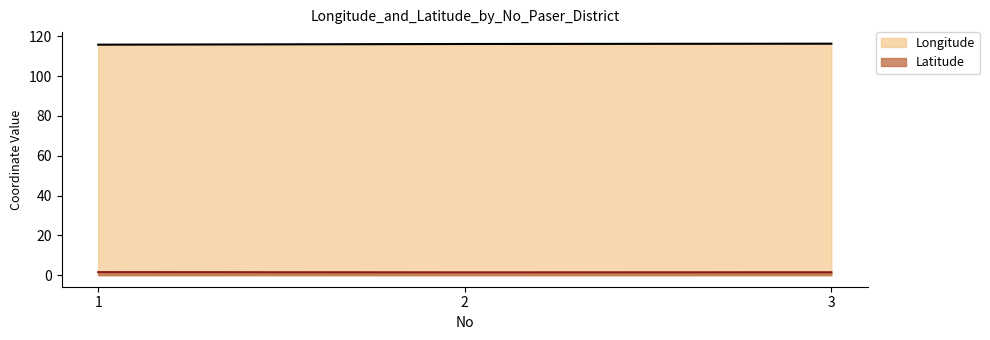

Is it true that Longitude equals 116.3 at 3?

True